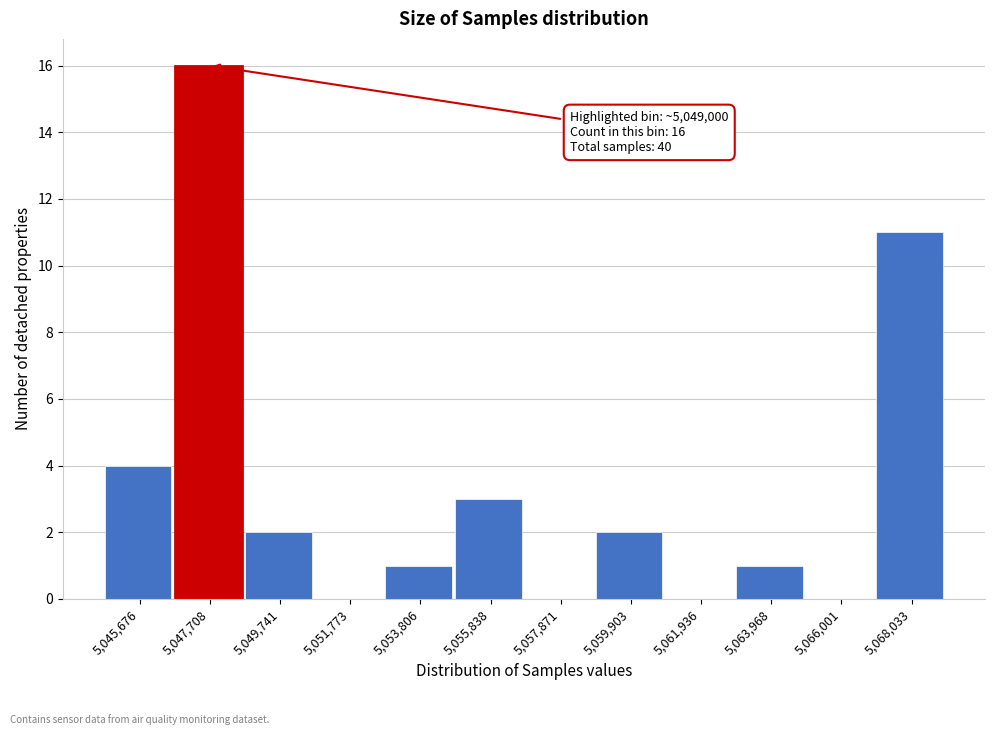

Reading left to right, what are all the values shown in this chart?

5,045,676=4	5,047,708=16	5,049,741=2	5,051,773=0	5,053,806=1	5,055,838=3	5,057,871=0	5,059,903=2	5,061,936=0	5,063,968=1	5,066,001=0	5,068,033=11